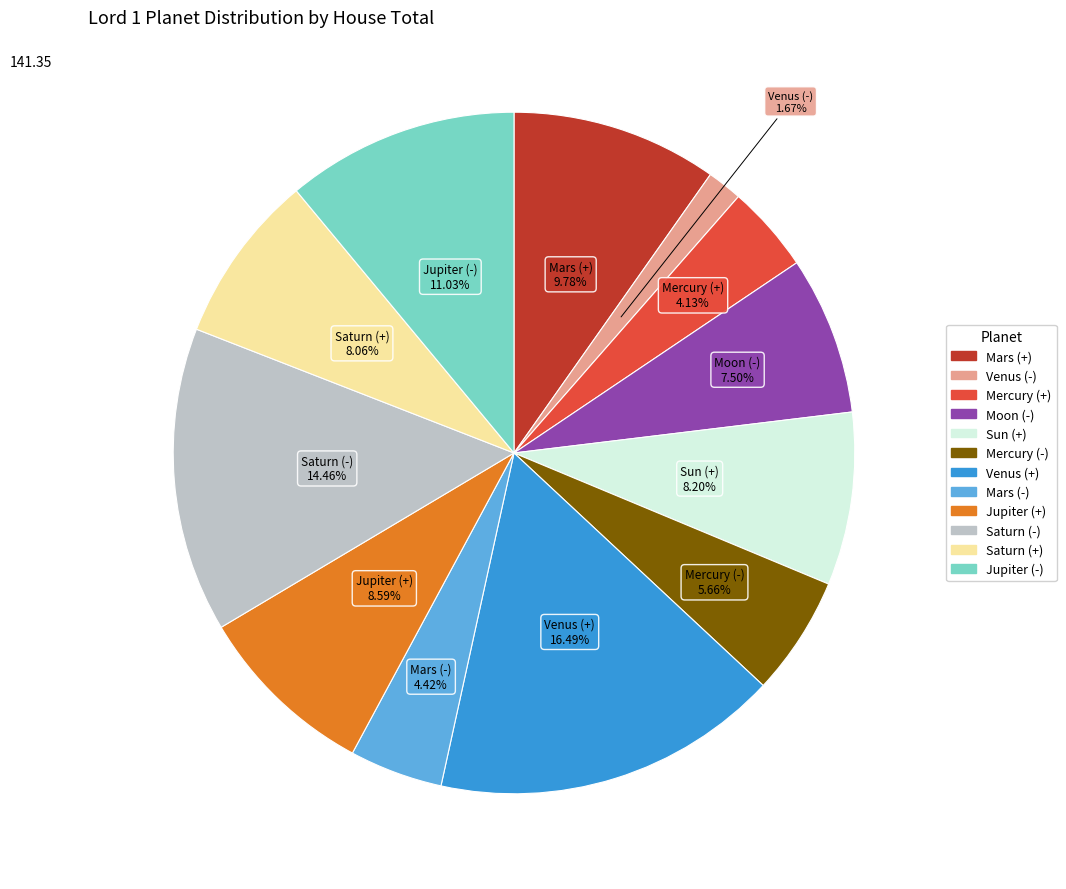

How many slices are in this pie chart?

12